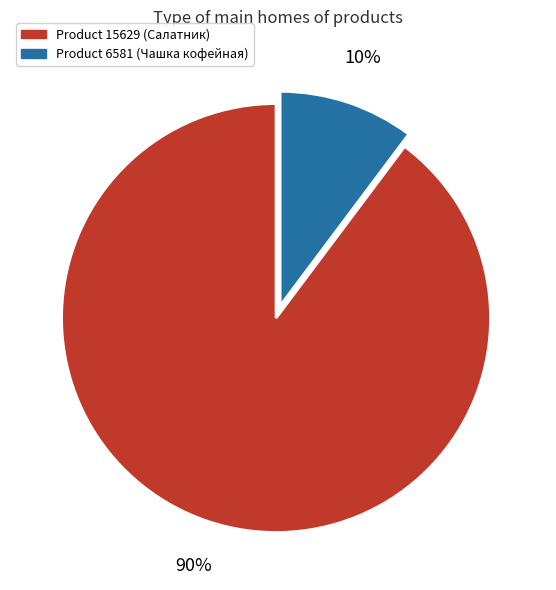

How many slices are in this pie chart?

2